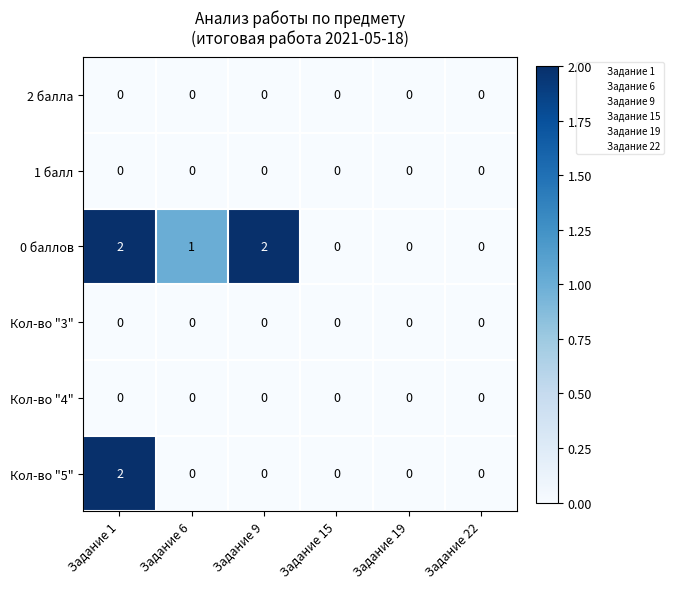

At which category is the sum across all series the highest?

Задание 1